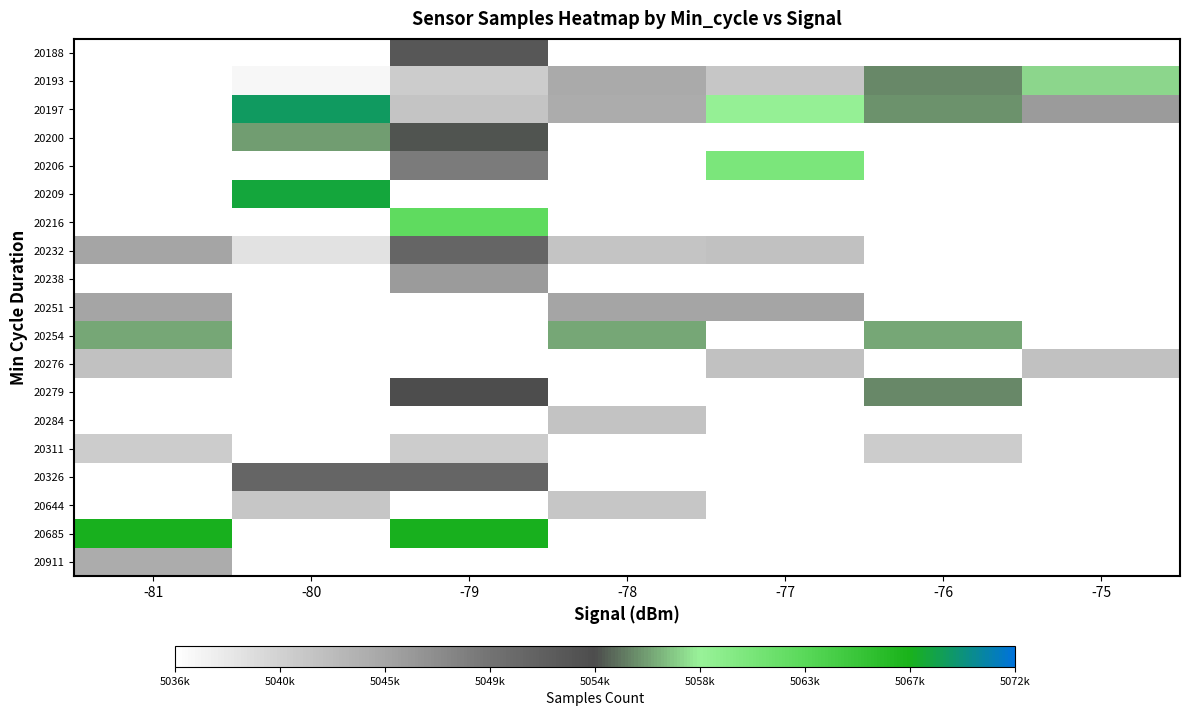

Rank the series by their maximum value, from highest to lowest.

20188, 20193, 20197, 20200, 20206, 20209, 20216, 20232, 20238, 20254, 20251, 20276, 20279, 20284, 20311, 20326, 20644, 20685, 20911